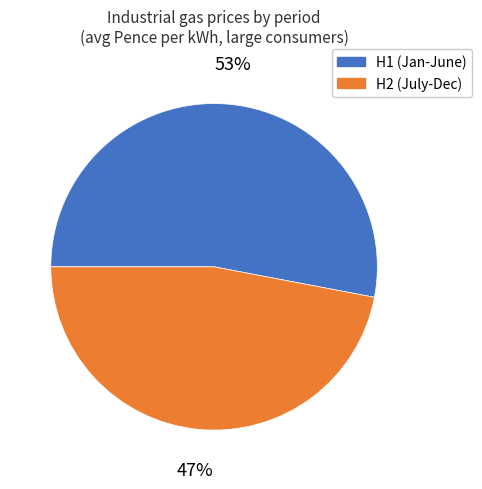

To the nearest percent, what is the difference between the largest and smallest slice percentages?

6%